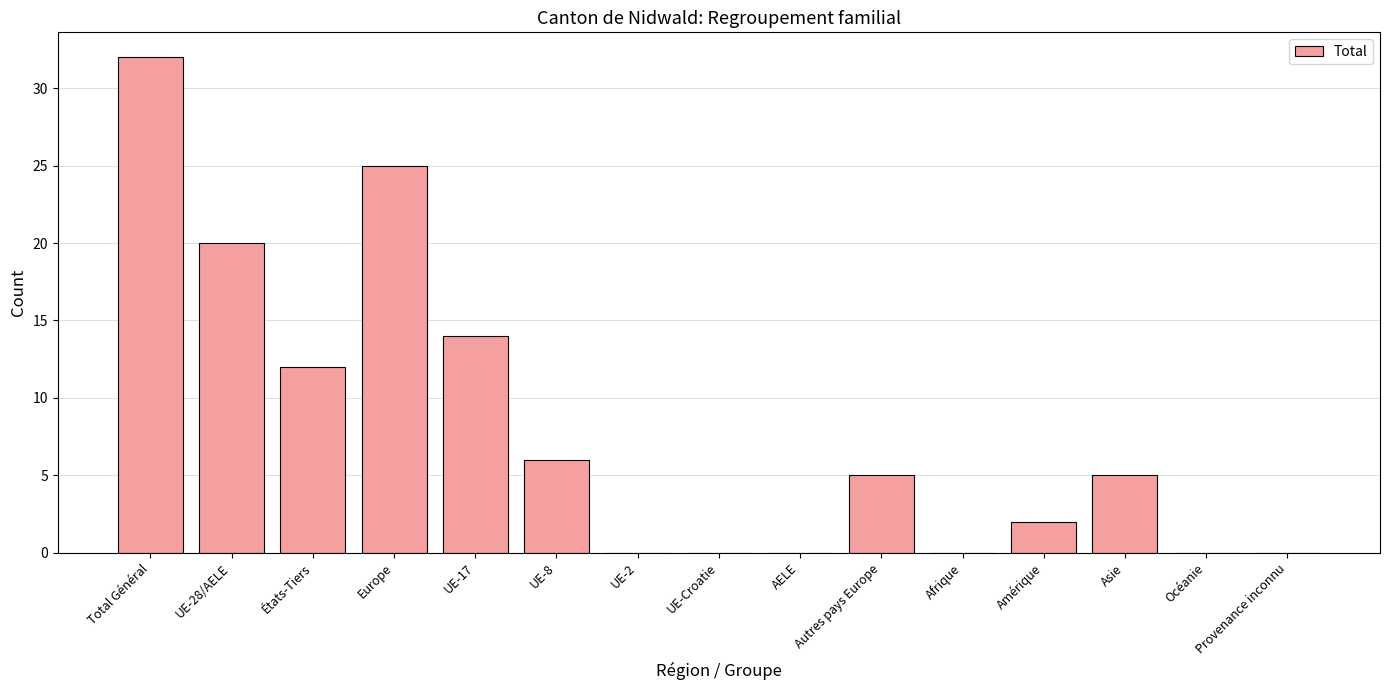

Reading left to right, extract all data points from this chart.

Total Général=32	UE-28/AELE=20	États-Tiers=12	Europe=25	UE-17=14	UE-8=6	UE-2=0	UE-Croatie=0	AELE=0	Autres pays Europe=5	Afrique=0	Amérique=2	Asie=5	Océanie=0	Provenance inconnu=0